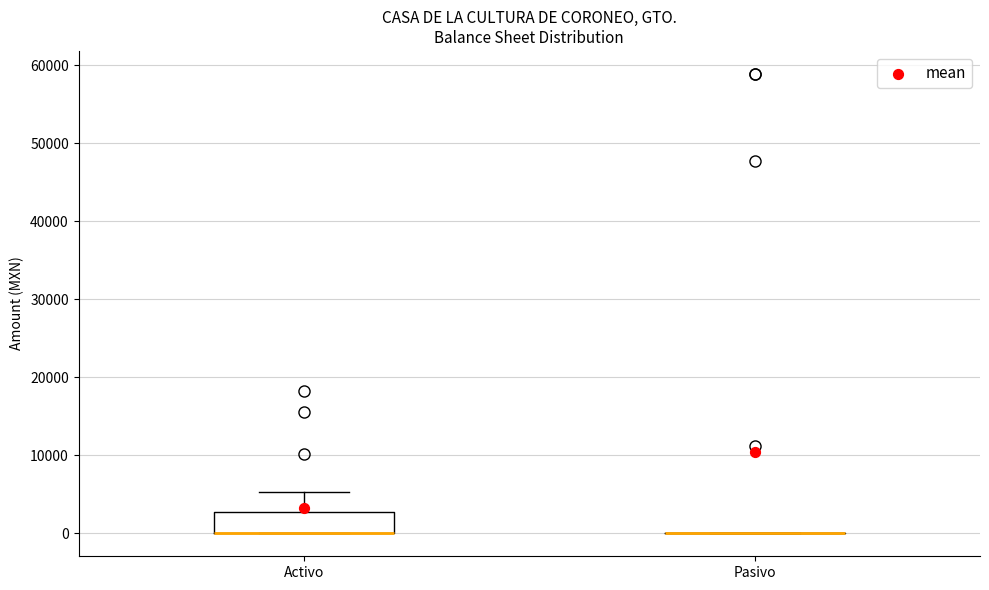

Reading left to right, transcribe this box plot: for each box, give where its median line is, the range the box spans, and where its two whiskers end, as read against the y-axis. The values are not printed on the chart, so give them approximately, as read against the axis.

Activo: median 0 (drawn on the box's lower edge), box 0 to 3000, whiskers 0 to 5000
Pasivo: box collapsed to a line at 0, whiskers 0 to 0